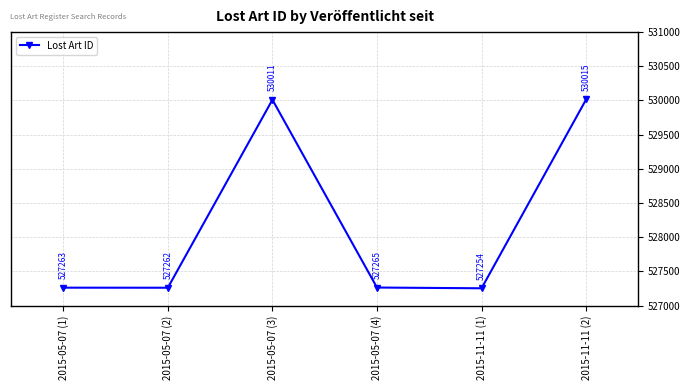

What is the label of the 3rd point from the right?

2015-05-07 (4)